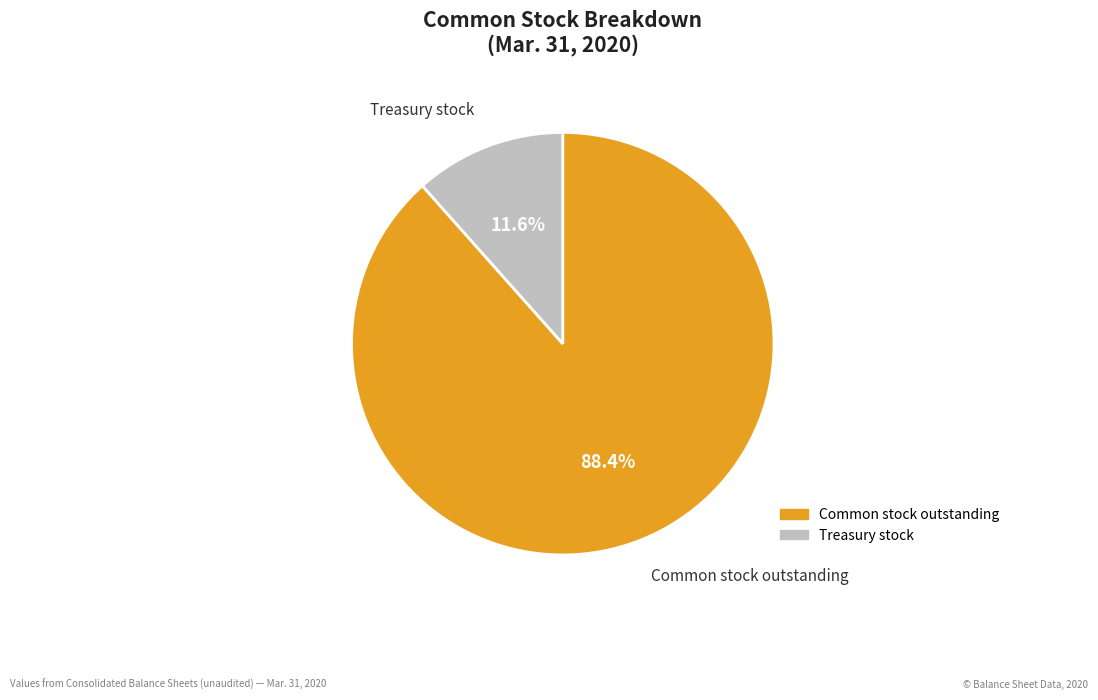

Which slice represents more than half of the pie?

Common stock outstanding